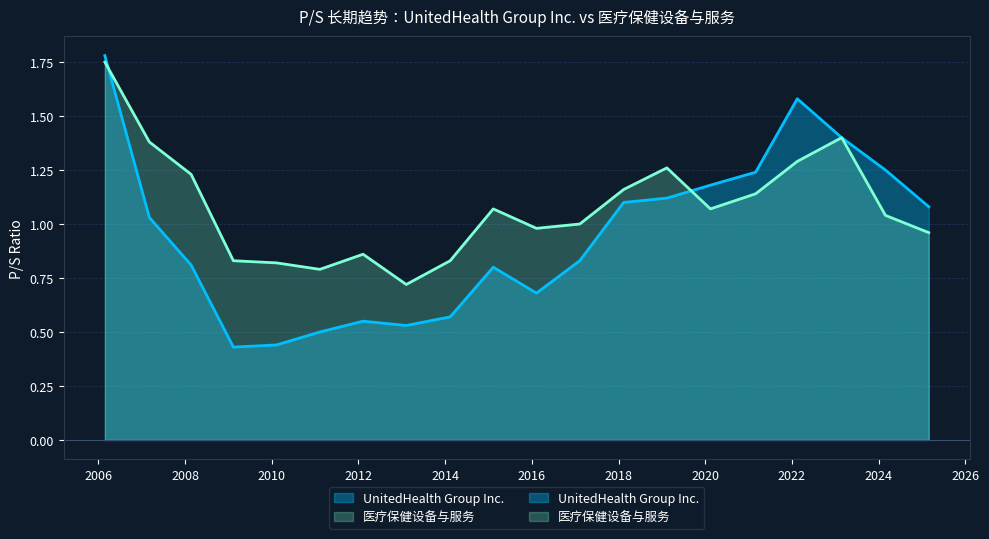

Reading left to right, what are all the values shown in this chart?

UnitedHealth Group Inc.: 2006-02-24=1.8	2007-03-06=1.0	2008-02-21=0.8	2009-02-11=0.4	2010-02-10=0.4	2011-02-10=0.5	2012-02-09=0.6	2013-02-07=0.5	2014-02-12=0.6	2015-02-10=0.8	2016-02-09=0.7	2017-02-08=0.8	2018-02-13=1.1	2019-02-12=1.1	2020-02-14=1.2	2021-03-01=1.2	2022-02-15=1.6	2023-02-24=1.4	2024-02-28=1.2	2025-02-27=1.1
医疗保健设备与服务: 2006-02-24=1.8	2007-03-06=1.4	2008-02-21=1.2	2009-02-11=0.8	2010-02-10=0.8	2011-02-10=0.8	2012-02-09=0.9	2013-02-07=0.7	2014-02-12=0.8	2015-02-10=1.1	2016-02-09=1.0	2017-02-08=1.0	2018-02-13=1.2	2019-02-12=1.3	2020-02-14=1.1	2021-03-01=1.1	2022-02-15=1.3	2023-02-24=1.4	2024-02-28=1.0	2025-02-27=1.0